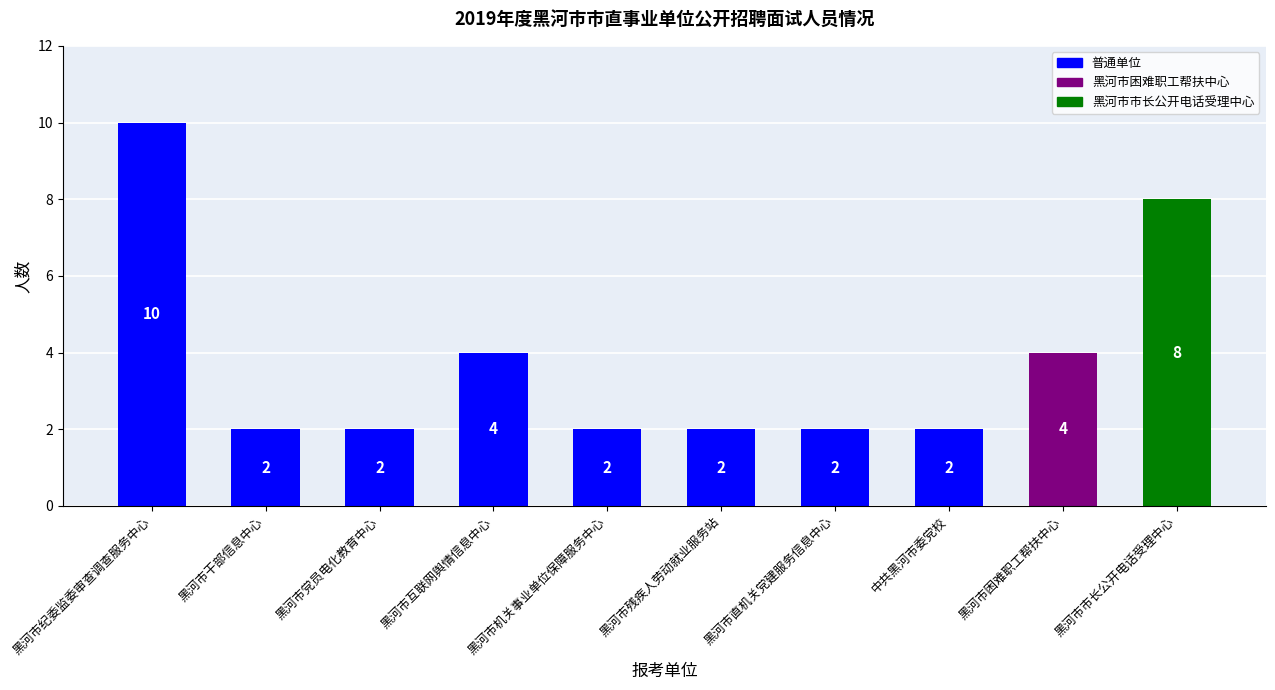

Read the value at 黑河市机关事业单位保障服务中心.

2